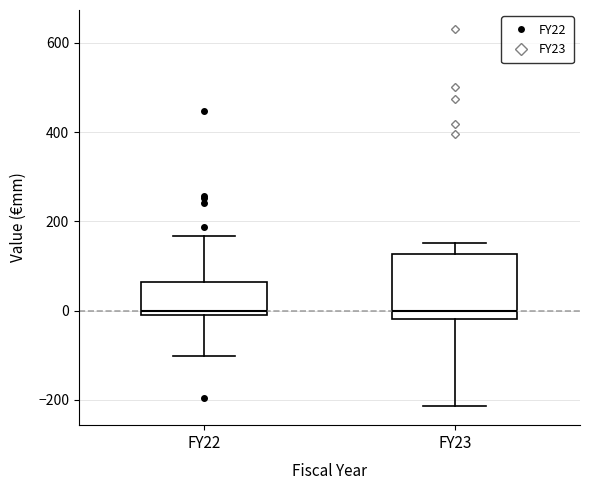

Reading left to right, transcribe this box plot: for each box, give where its median line is, the range the box spans, and where its two whiskers end, as read against the y-axis. The values are not printed on the chart, so give them approximately, as read against the axis.

FY22: median 0 (just above the box's lower edge), box 0 to 60, whiskers -100 to 160
FY23: median 0, box -20 to 120, whiskers -220 to 160